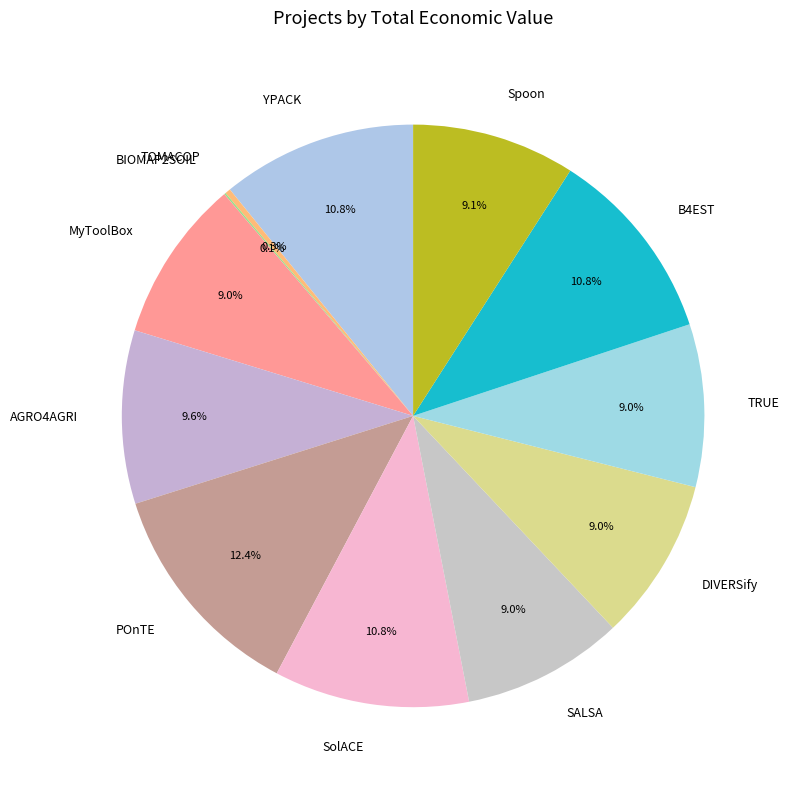

Is there a majority slice in this chart?

No